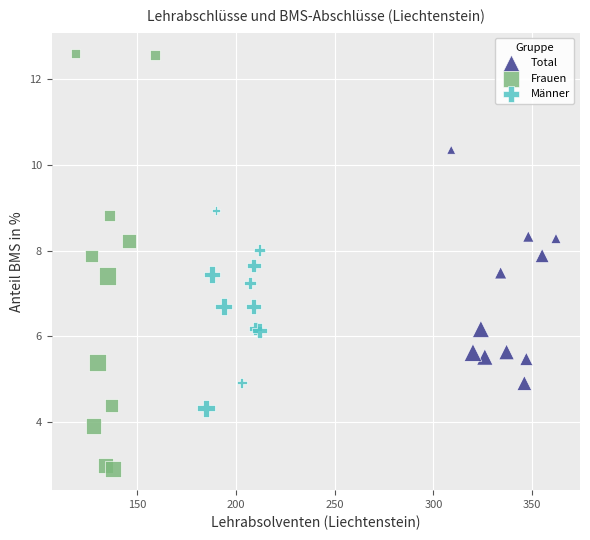

Which series has the widest spread of Y values?

Frauen